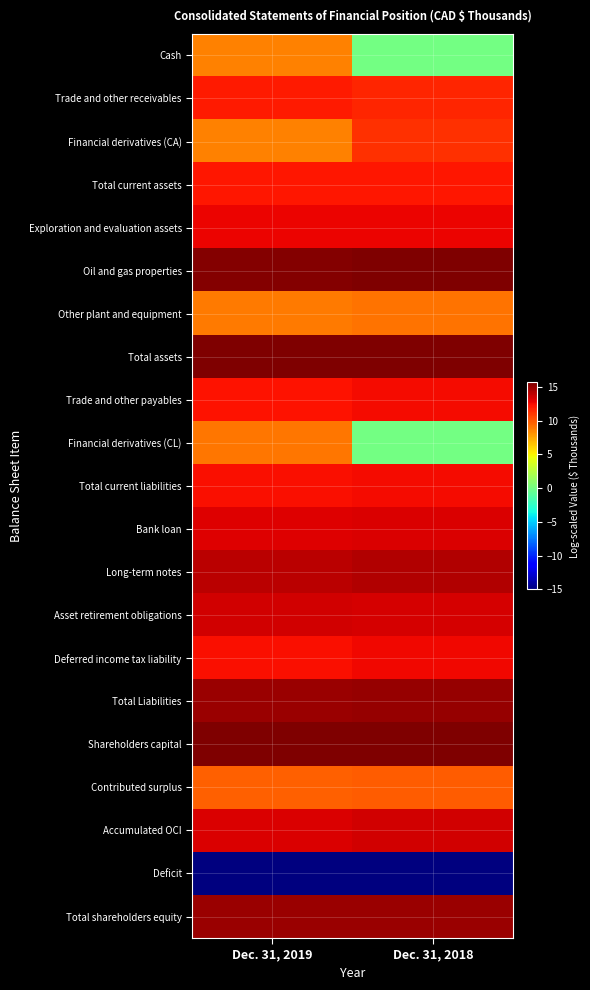

Which series has the widest spread of values?

Financial derivatives (CL)